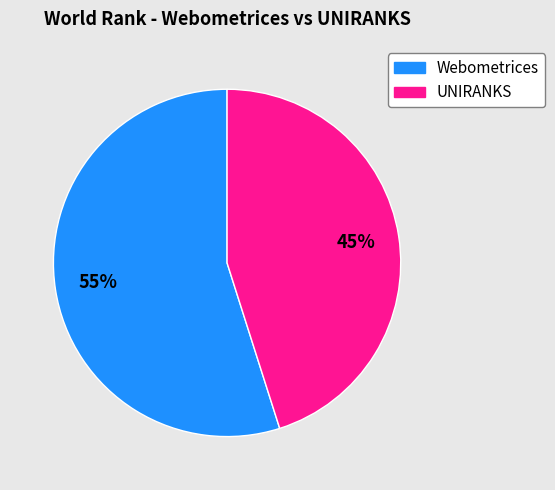

What is the ratio of the value at UNIRANKS to the value at Webometrices?

0.8